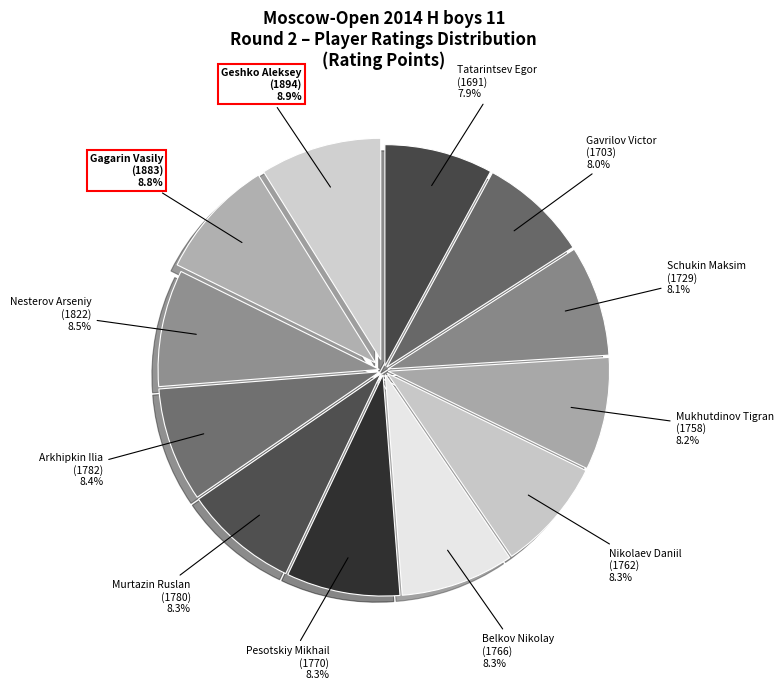

How many slices are in this pie chart?

12